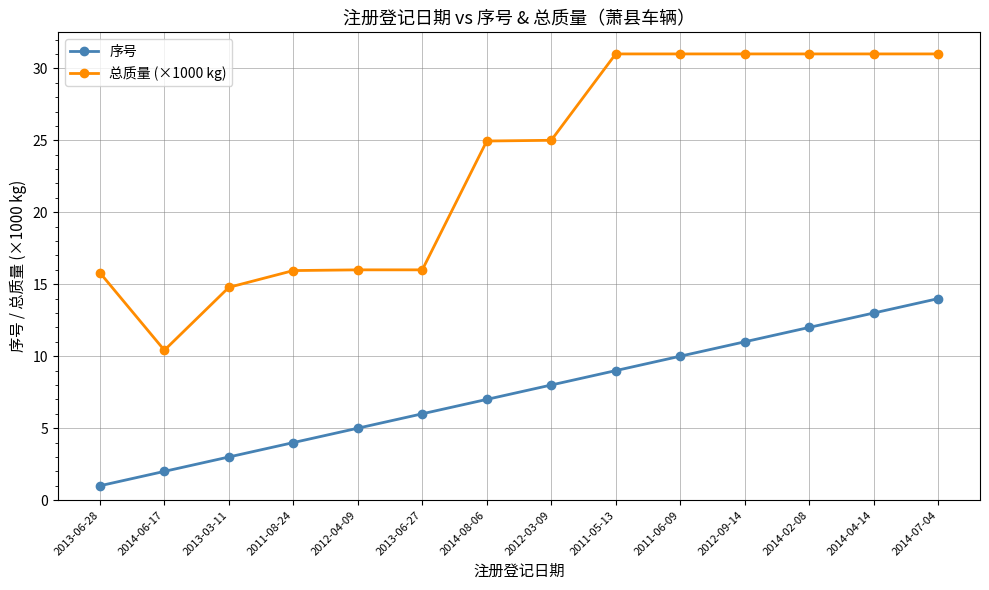

How many lines are shown in the chart?

2